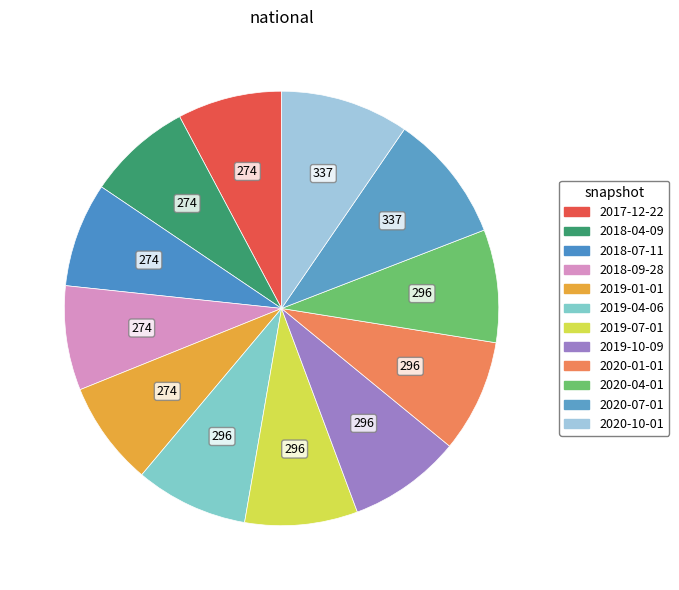

Does 2020-04-01 represent more than half of the total?

No